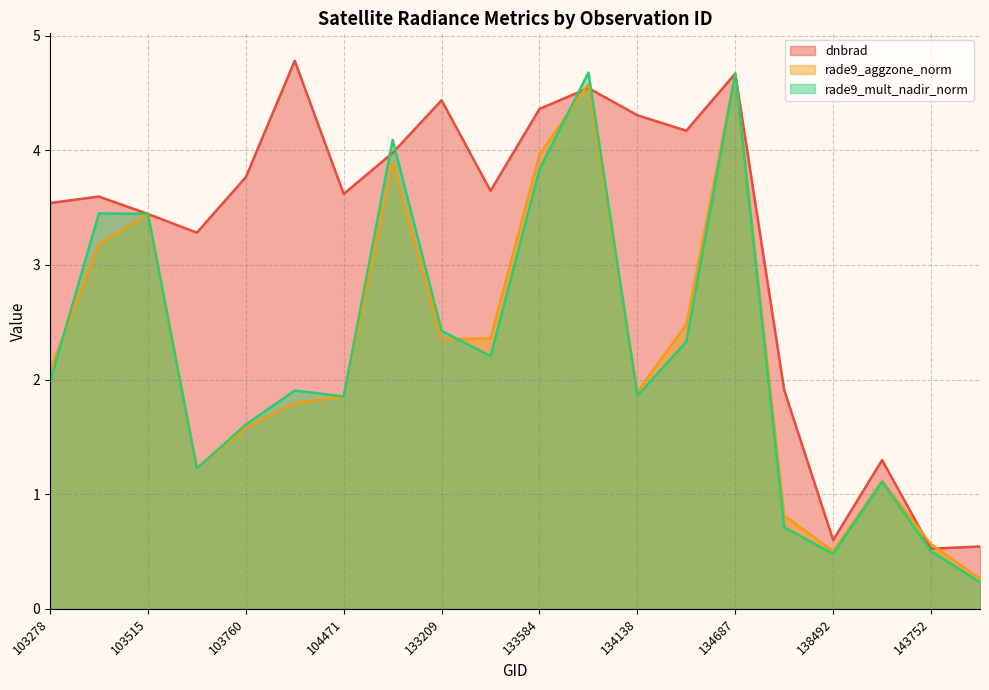

What is the greatest value displayed?

4.8